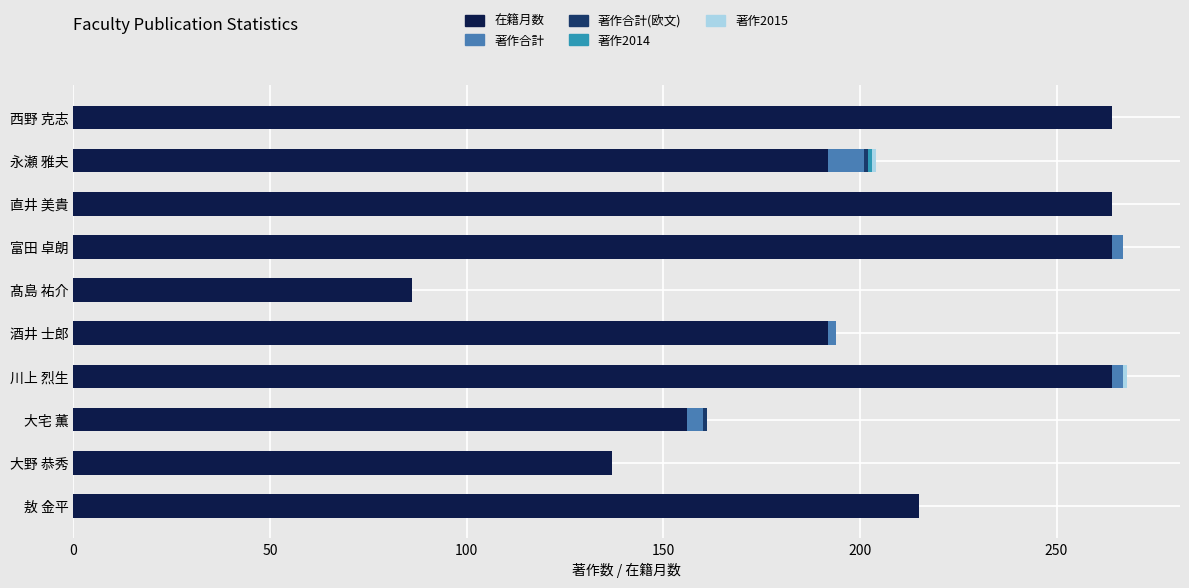

How many data points does each series have?

10